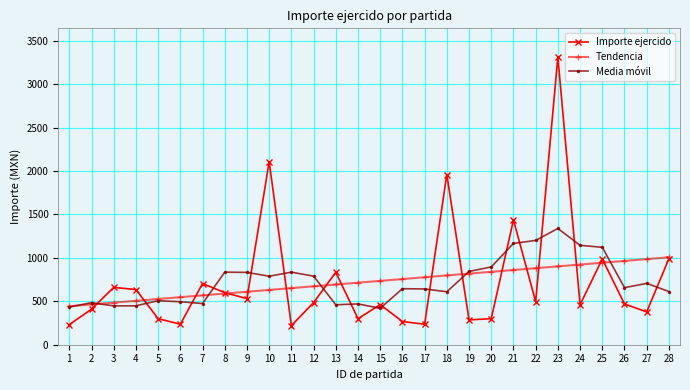

True or false: Media móvil and Importe ejercido intersect in this chart.

True